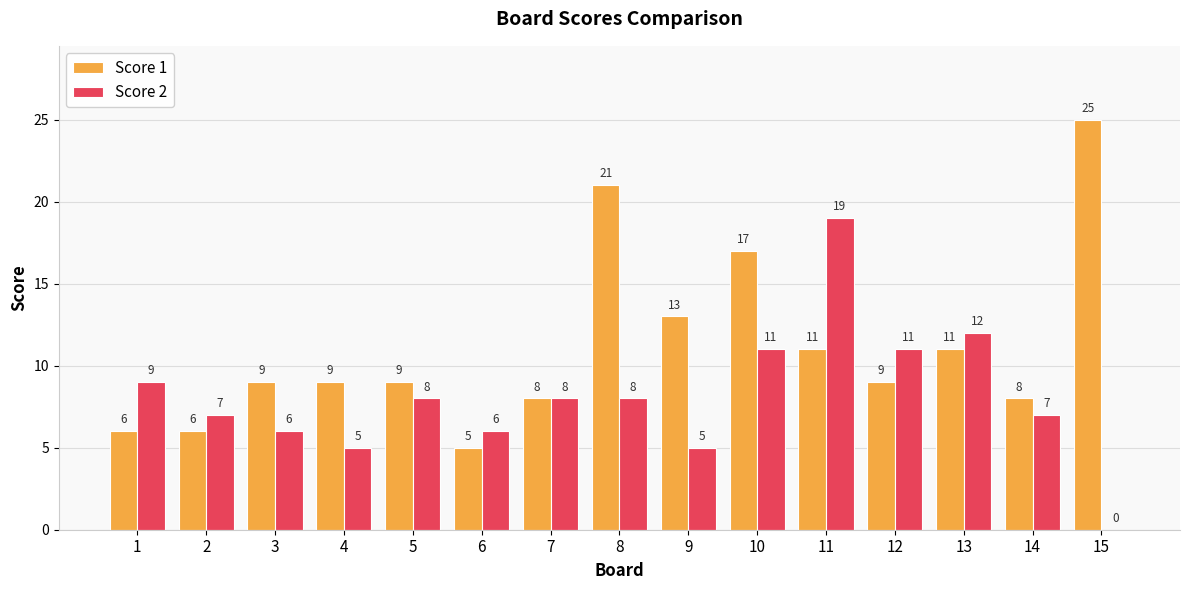

How many groups of bars are there?

15